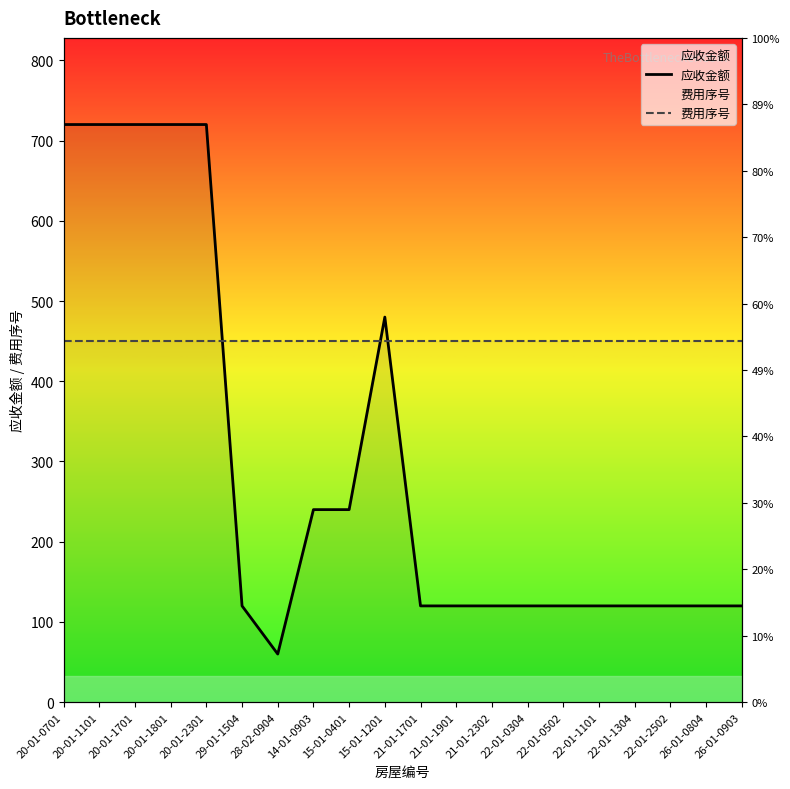

Is this an area chart (filled region under the line)?

No